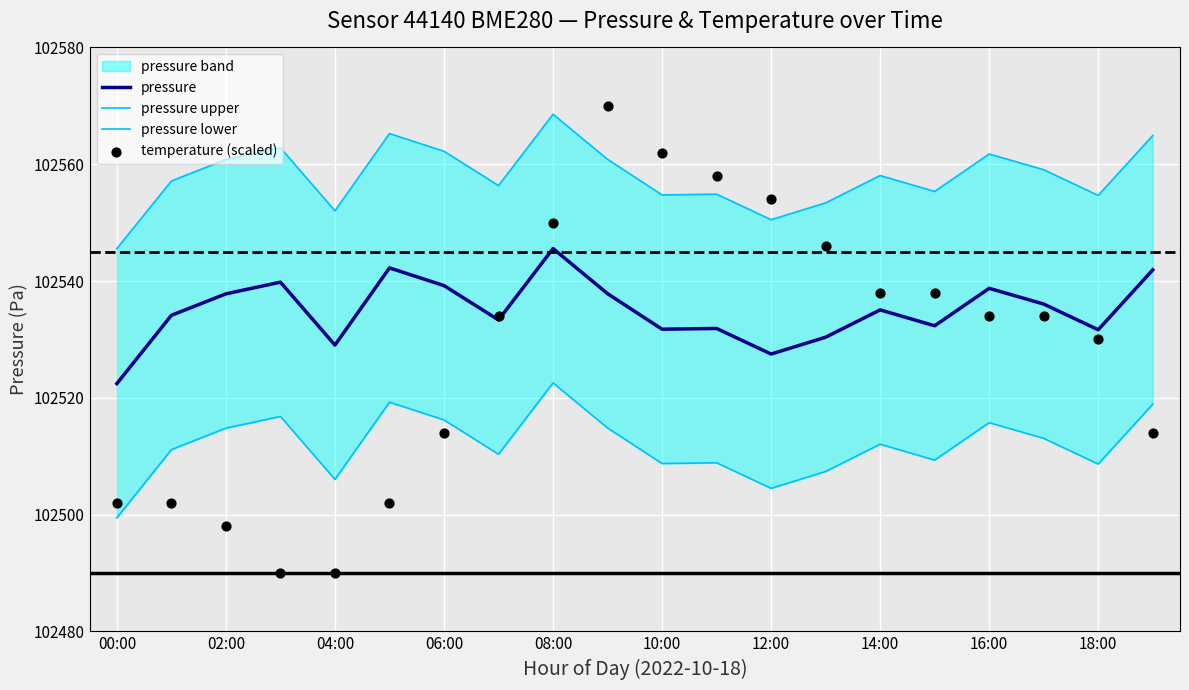

Which series contains the lowest Y value?

temperature (scaled)